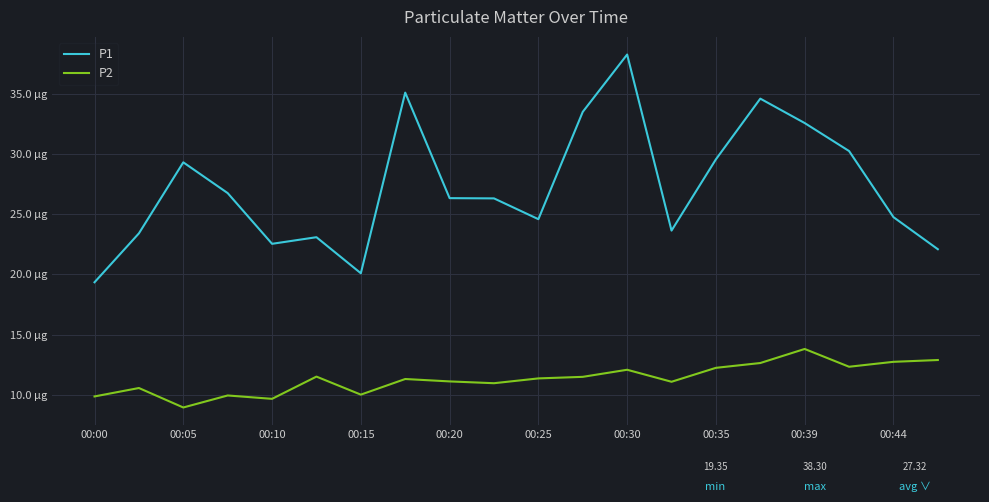

Does the chart have visible grid lines?

Yes